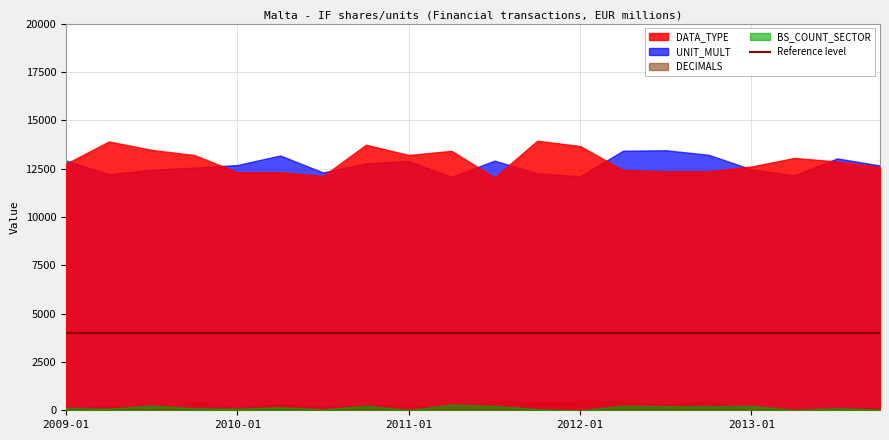

True or false: DATA_TYPE and DECIMALS intersect in this chart.

False